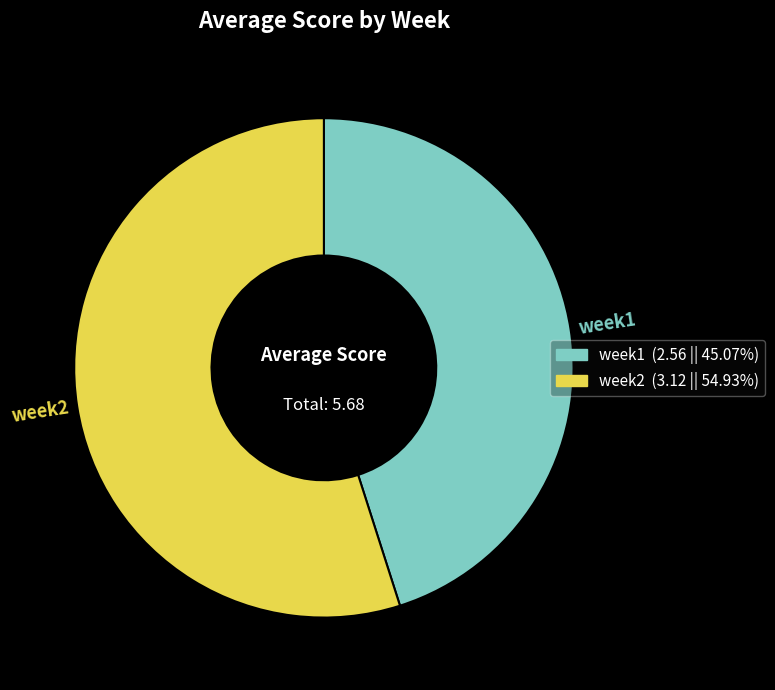

How many segments does this pie chart have?

2